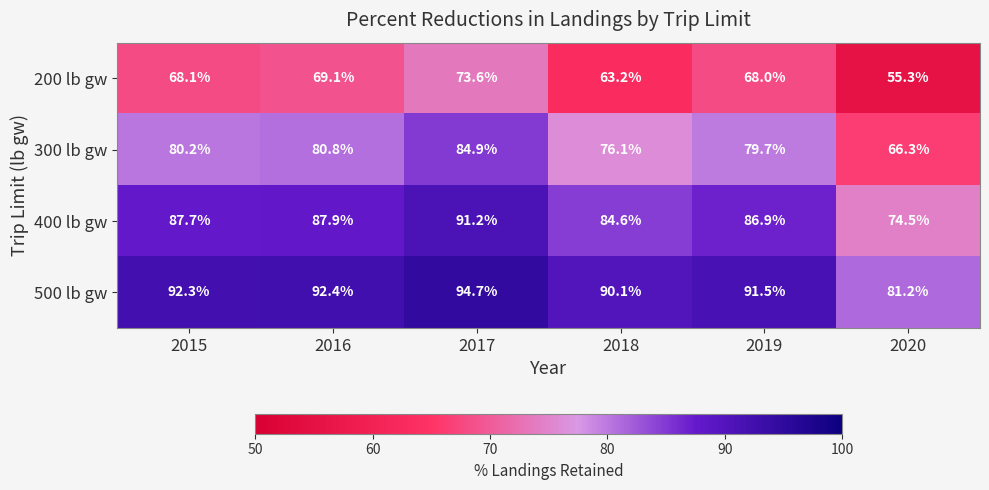

Reading left to right, extract all data points from this chart.

200 lb gw: 2015=68.1	2016=69.1	2017=73.6	2018=63.2	2019=68.0	2020=55.3
300 lb gw: 2015=80.2	2016=80.8	2017=84.9	2018=76.1	2019=79.7	2020=66.3
400 lb gw: 2015=87.7	2016=87.9	2017=91.2	2018=84.6	2019=86.9	2020=74.5
500 lb gw: 2015=92.3	2016=92.4	2017=94.7	2018=90.1	2019=91.5	2020=81.2